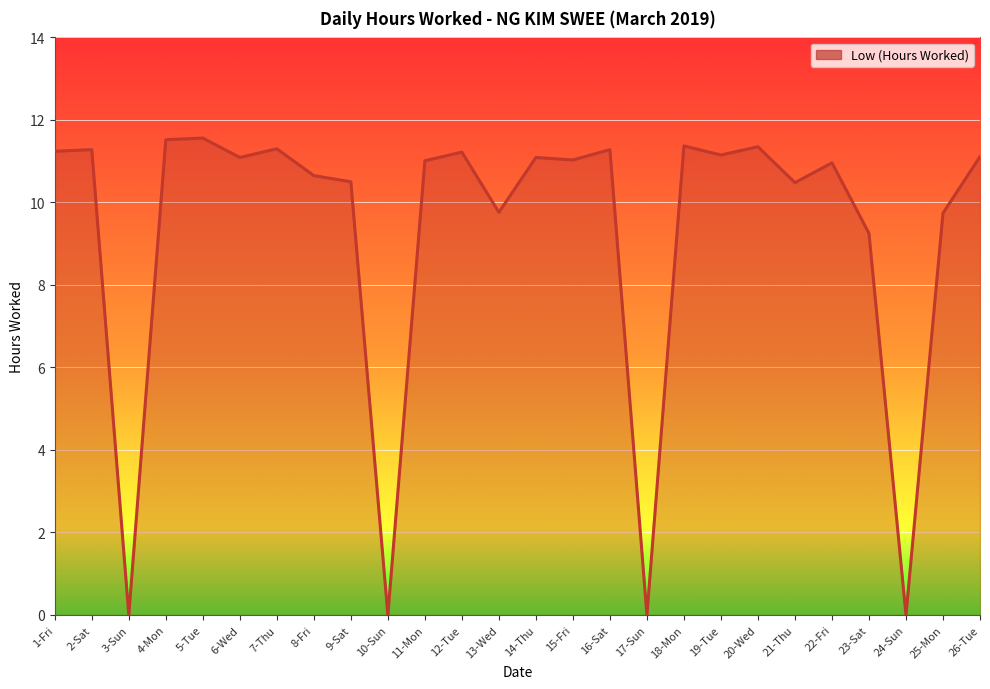

The value at 20-Wed is 17.6. True or false?

False